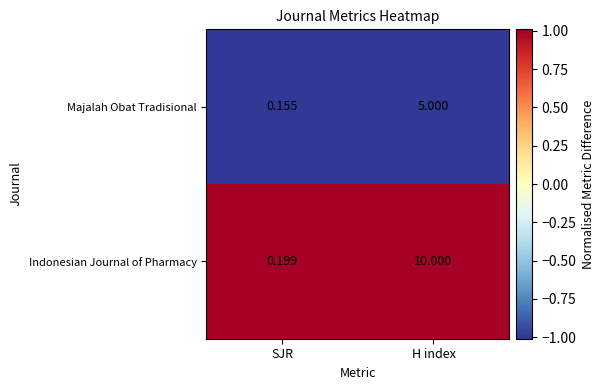

What is the greatest value displayed?

10.0